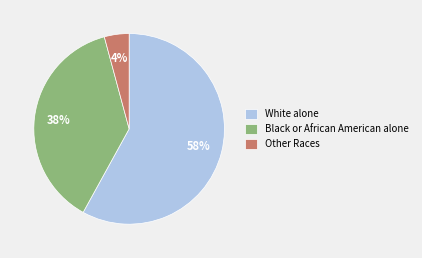

Which slice is the largest?

White alone